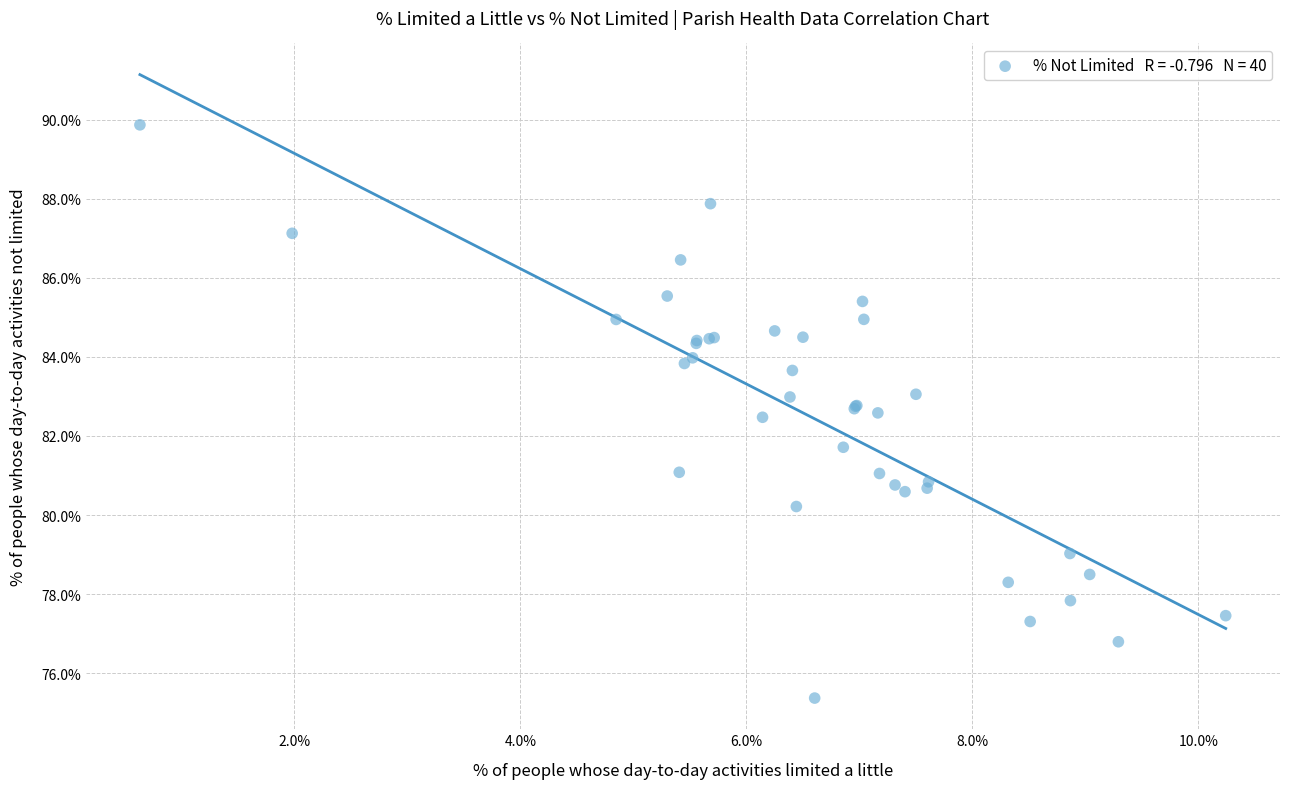

What Y value in the scatter plot is closest to 82?

81.7